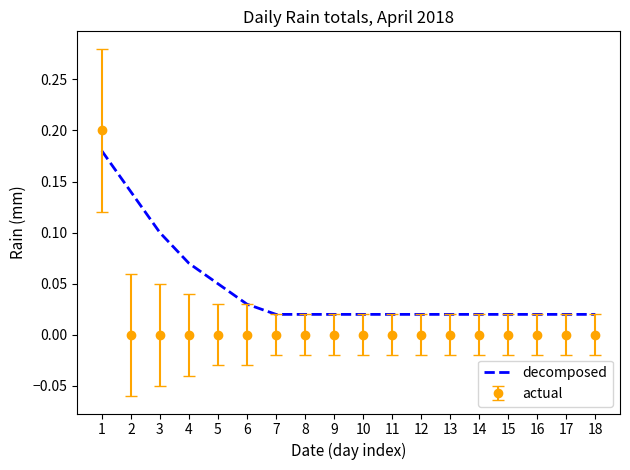

List the series in order of their overall mean, lowest first.

actual, decomposed